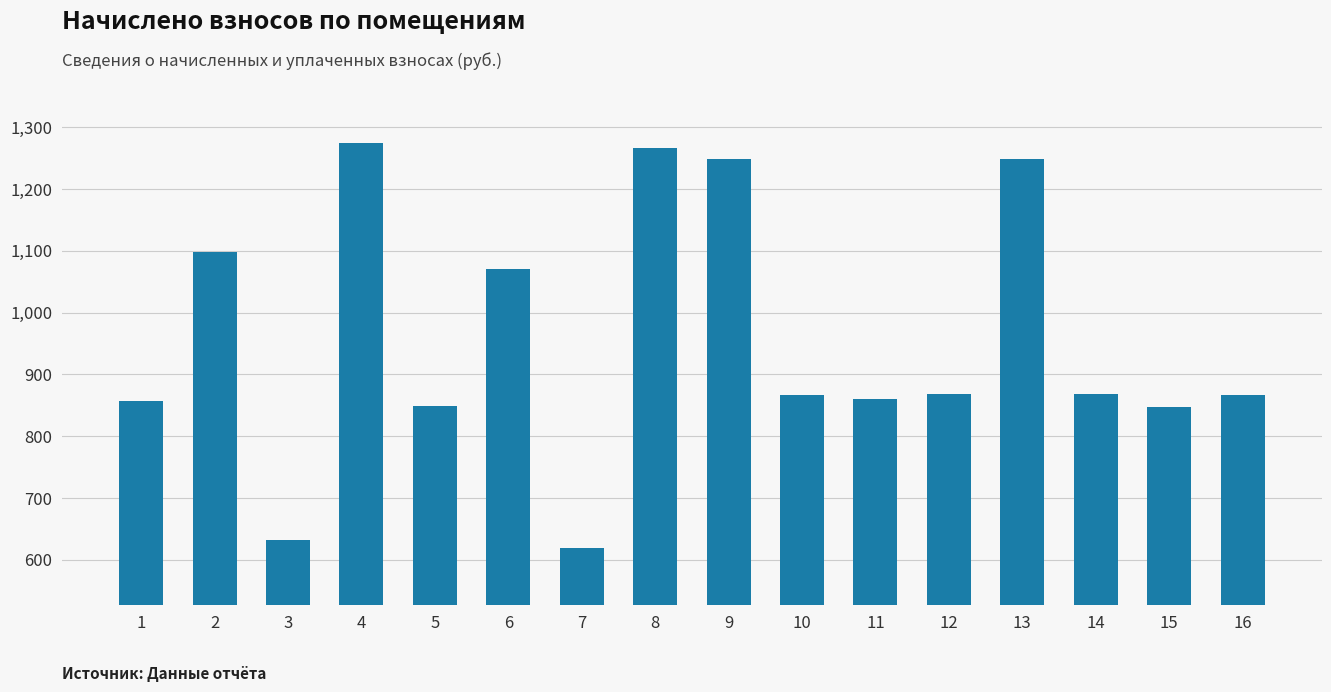

Count the number of values greater than 868.

8